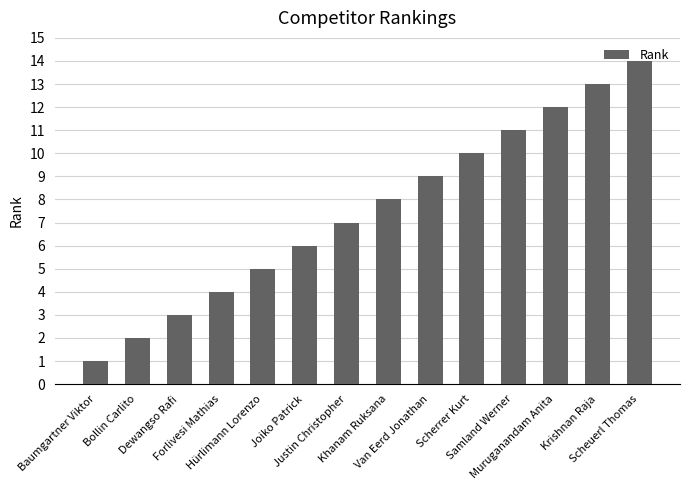

What is the difference between the values at Joiko Patrick and Dewangso Rafi?

3